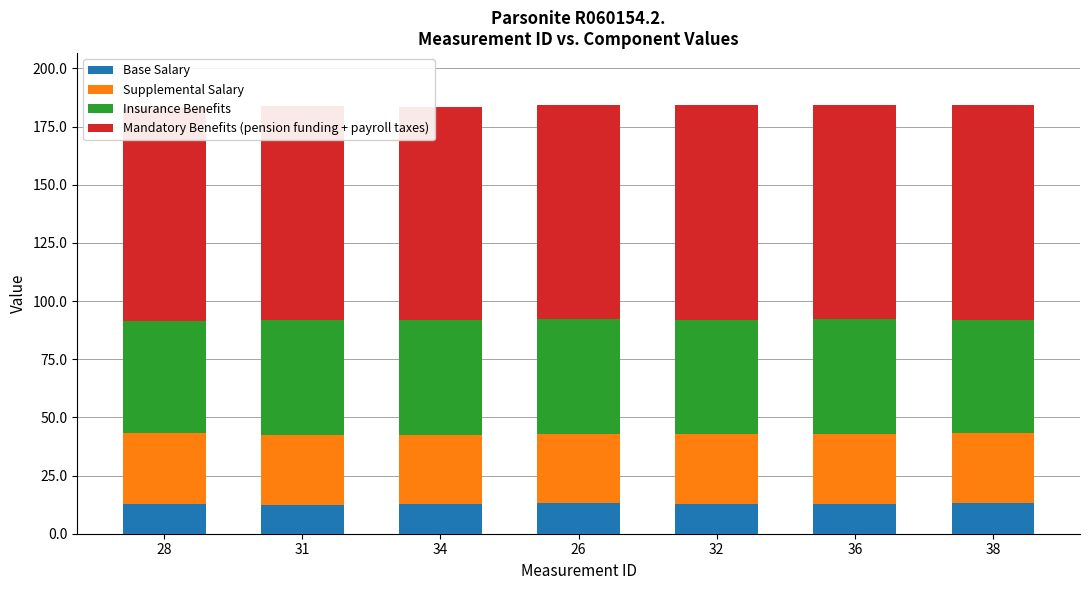

Reading left to right, transcribe all the data shown in this chart.

Base Salary: 12.7	12.5	12.8	13.3	12.7	12.9	13.3
Supplemental Salary: 30.7	30.1	29.8	29.5	30.0	30.2	29.9
Insurance Benefits: 48.0	49.4	49.1	49.4	49.3	49.2	48.9
Mandatory Benefits (pension funding + payroll taxes): 91.4	91.9	91.8	92.2	92.1	92.2	92.0